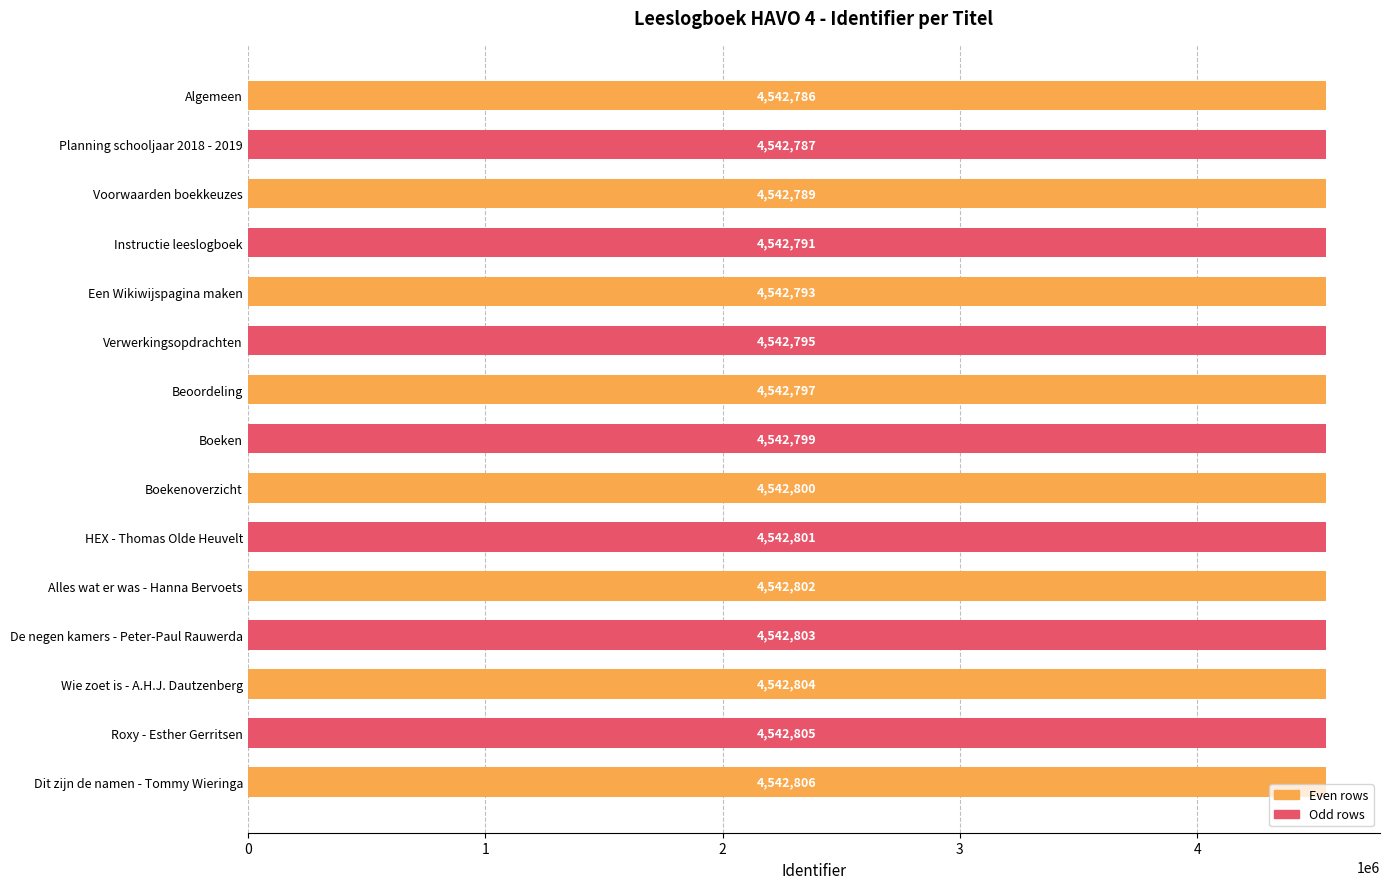

Reading top to bottom, transcribe all the data shown in this chart.

Algemeen=4542786	Planning schooljaar 2018 - 2019=4542787	Voorwaarden boekkeuzes=4542789	Instructie leeslogboek=4542791	Een Wikiwijspagina maken=4542793	Verwerkingsopdrachten=4542795	Beoordeling=4542797	Boeken=4542799	Boekenoverzicht=4542800	HEX - Thomas Olde Heuvelt=4542801	Alles wat er was - Hanna Bervoets=4542802	De negen kamers - Peter-Paul Rauwerda=4542803	Wie zoet is - A.H.J. Dautzenberg=4542804	Roxy - Esther Gerritsen=4542805	Dit zijn de namen - Tommy Wieringa=4542806